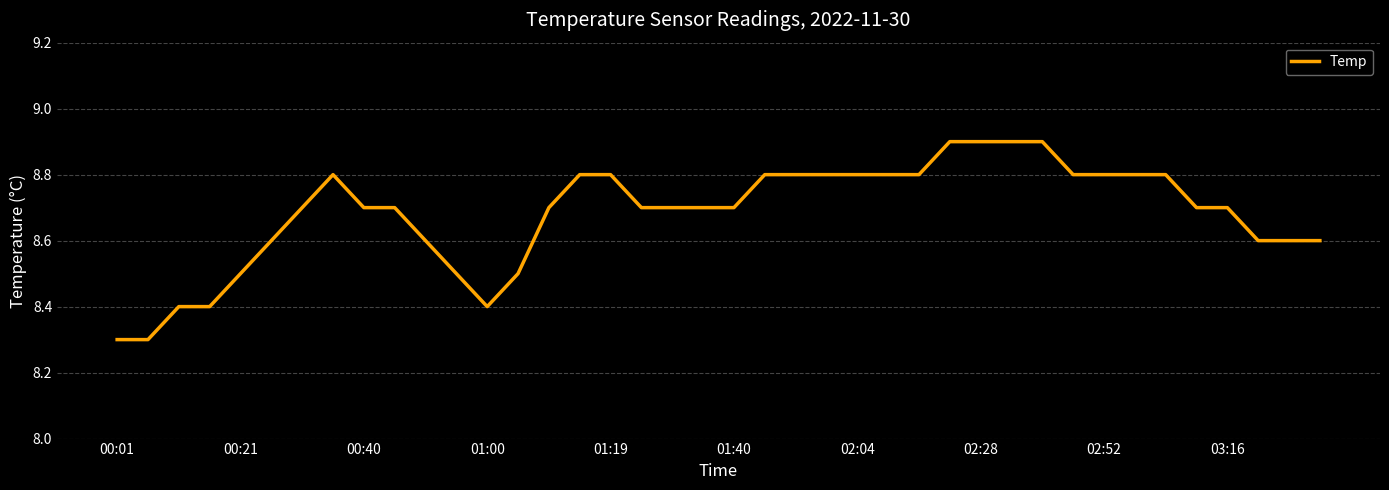

Count the number of data series in this chart.

1